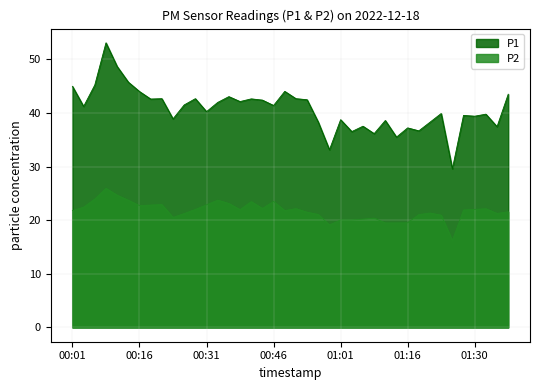

In P1, how many points are higher than both neighbors (excluding endpoints)?

13